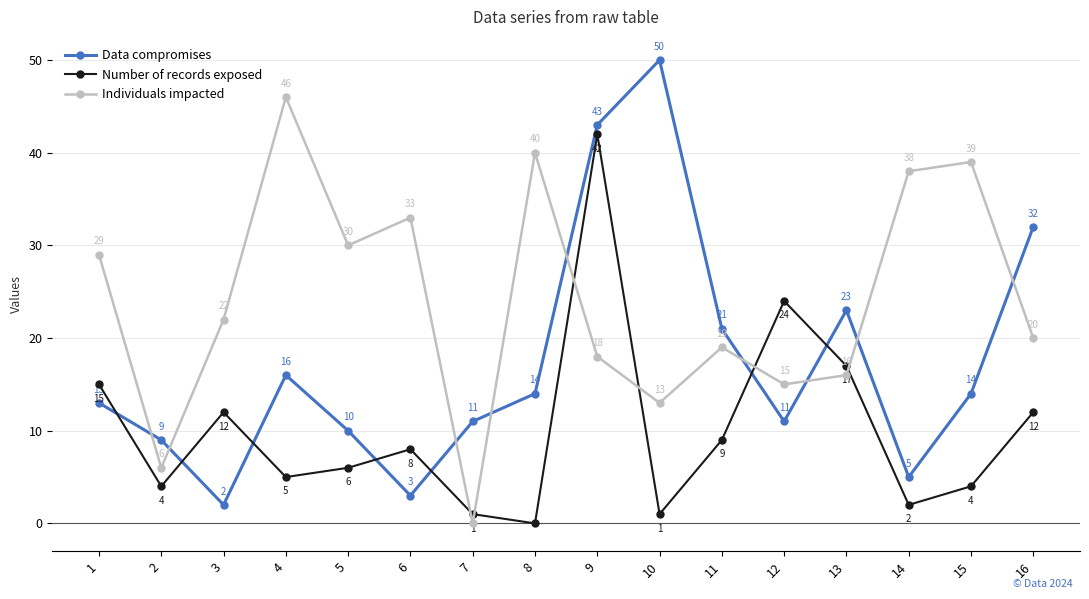

Does the chart have visible grid lines?

Yes